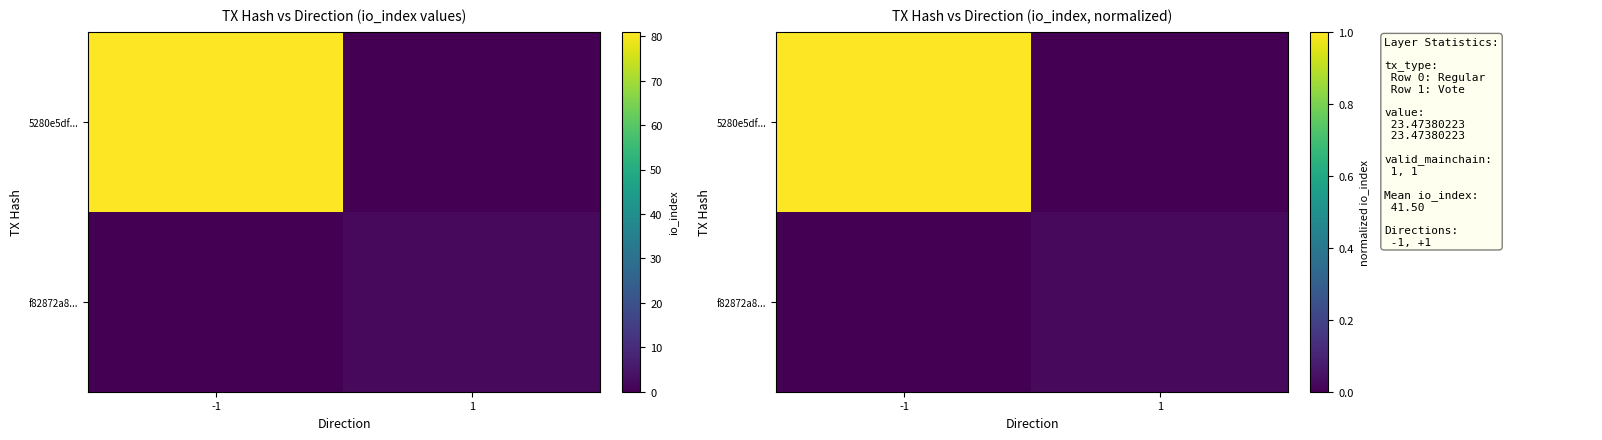

Is it true that f82872a8... equals 0.0 at -1?

True